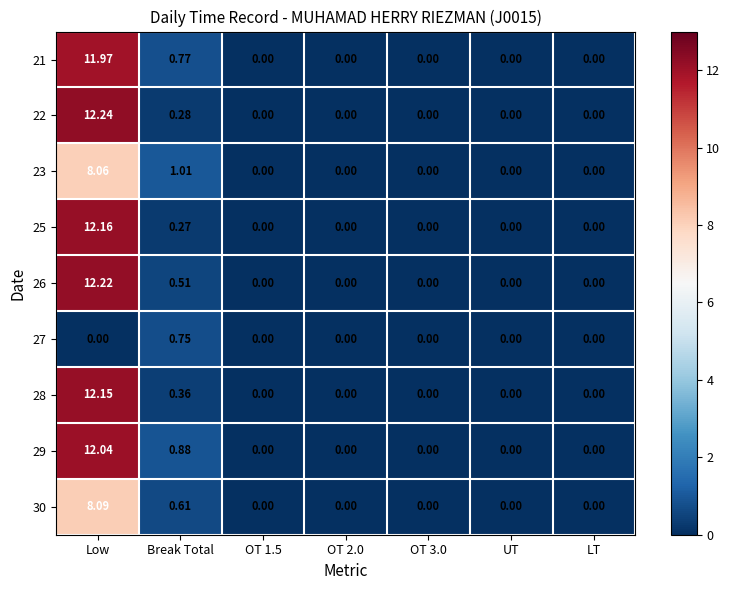

Between Low and OT 2.0, which series saw the biggest shift?

22